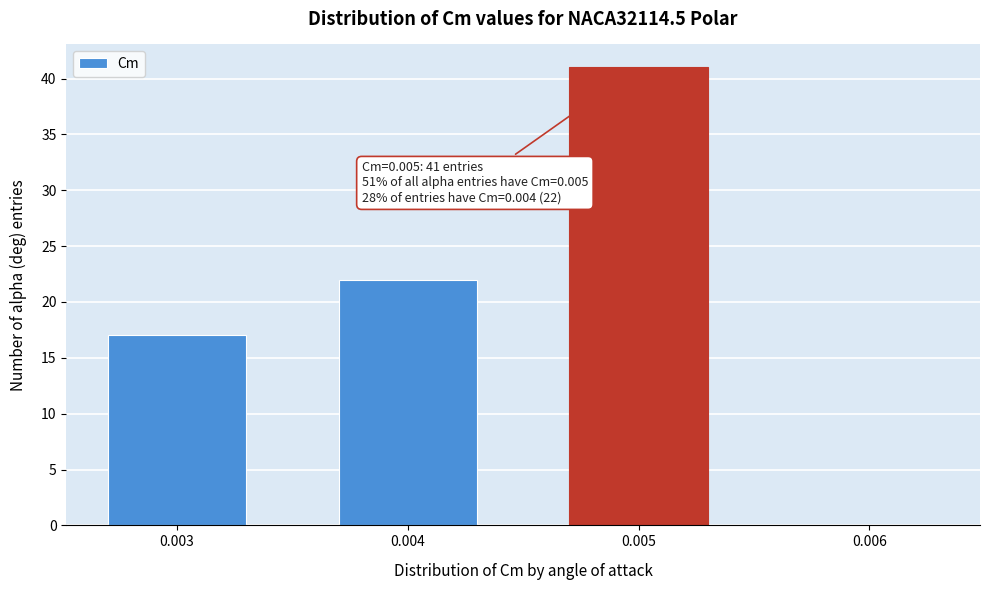

Reading left to right, transcribe all the data shown in this chart.

0.003=17	0.004=22	0.005=41	0.006=0